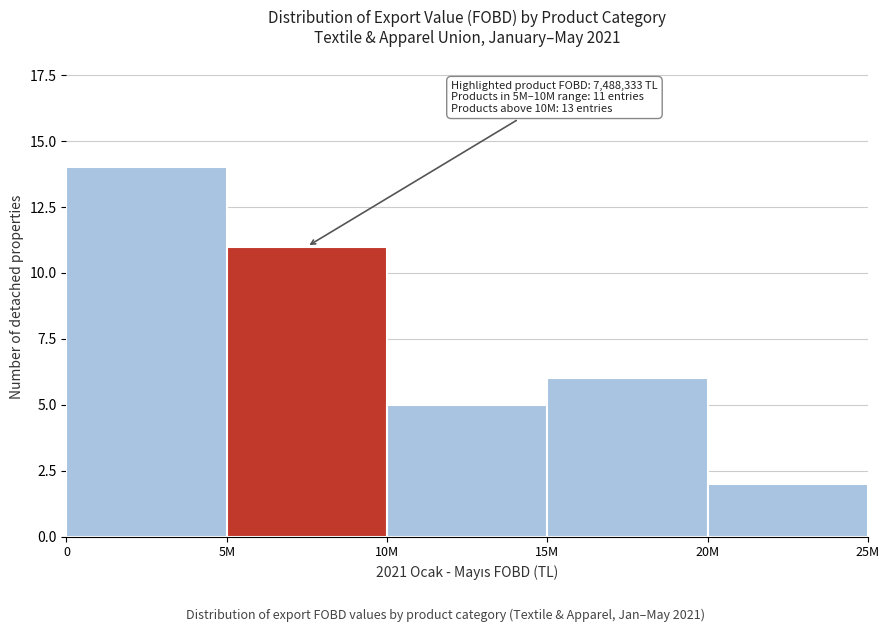

Reading left to right, transcribe all the data shown in this chart.

14	11	5	6	2